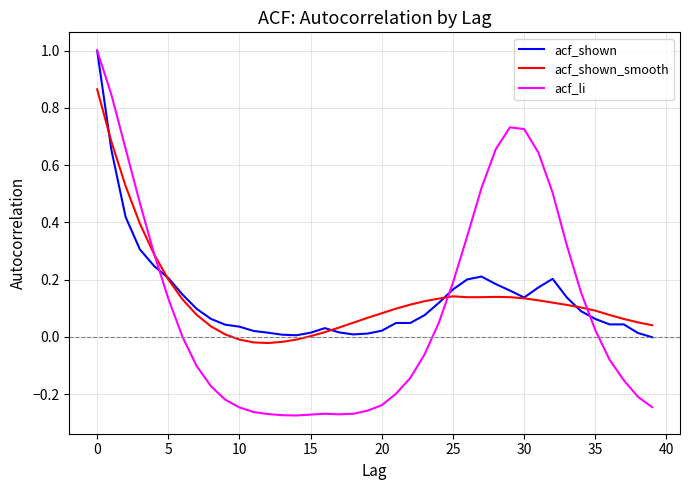

Does the chart have visible grid lines?

Yes